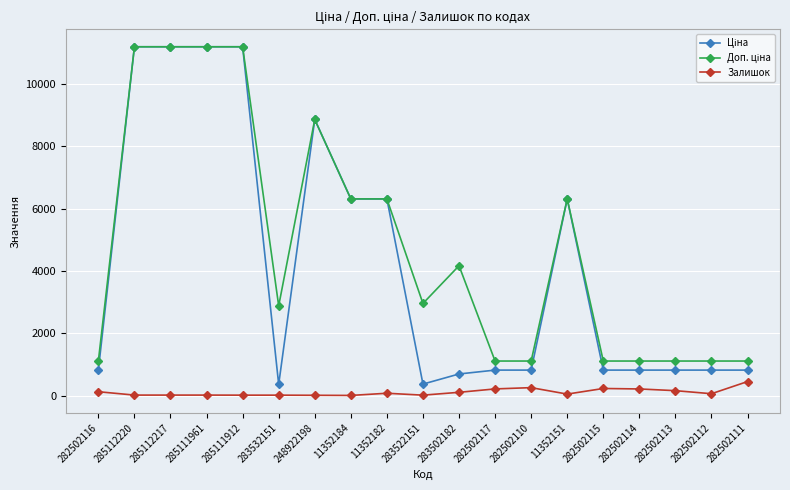

True or false: Залишок has more than 0 interior local peaks.

True